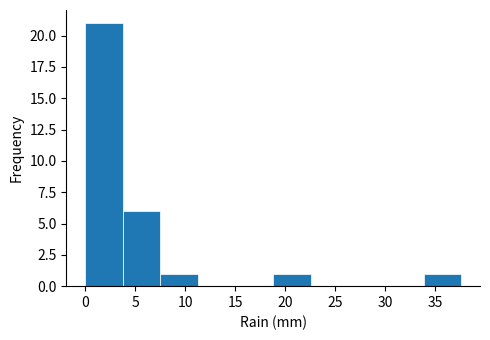

Which range on the x-axis has the tallest bar?

0.0 to 4.0